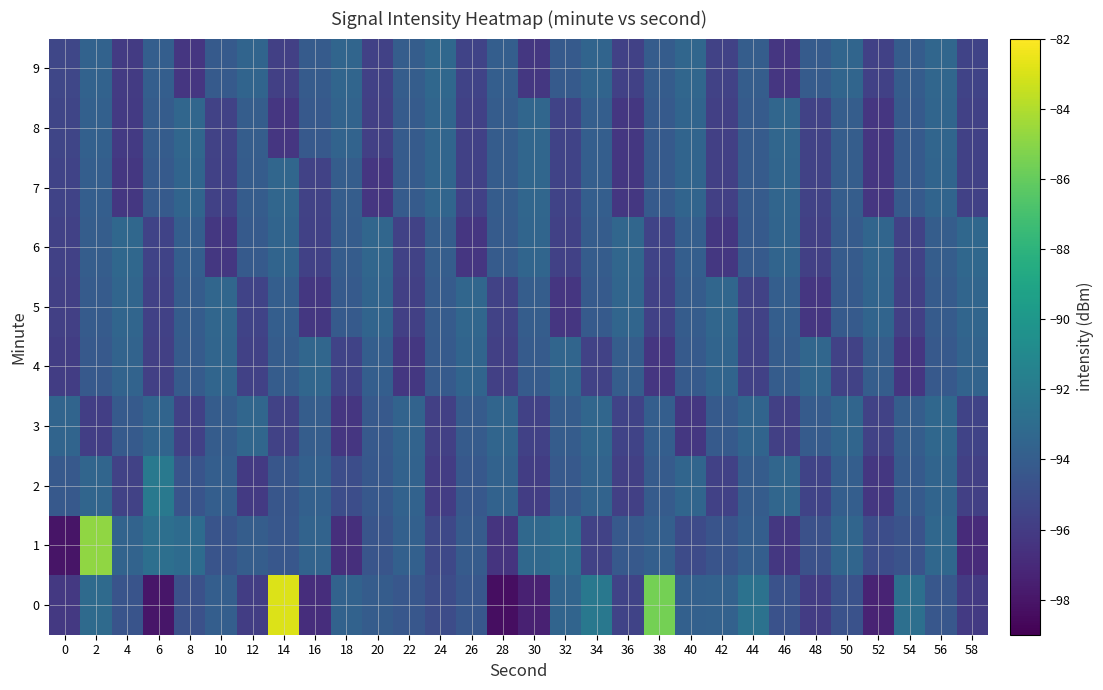

At 14, list the series in order from largest to smallest.

0, 7, 6, 5, 4, 1, 2, 3, 9, 8